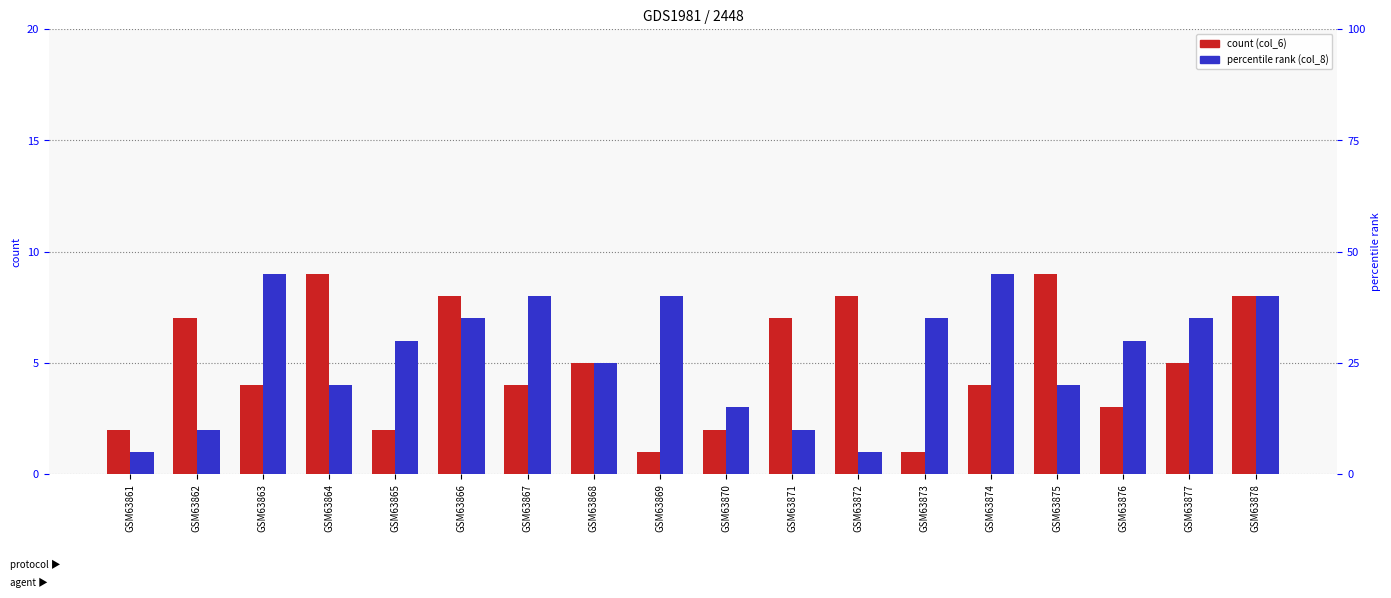

Which label corresponds to the largest value in the chart?

GSM63864